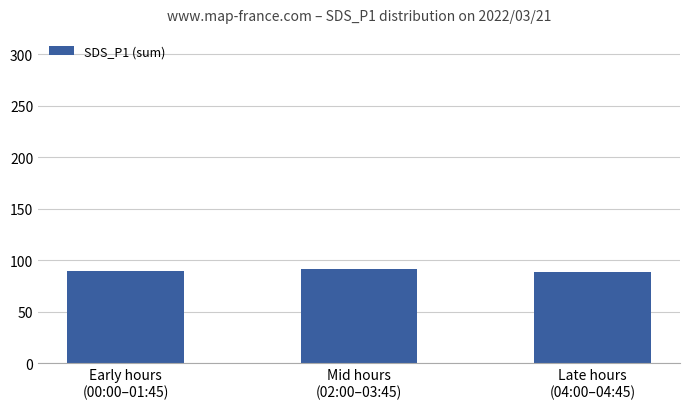

What is the sum of all values?

269.8